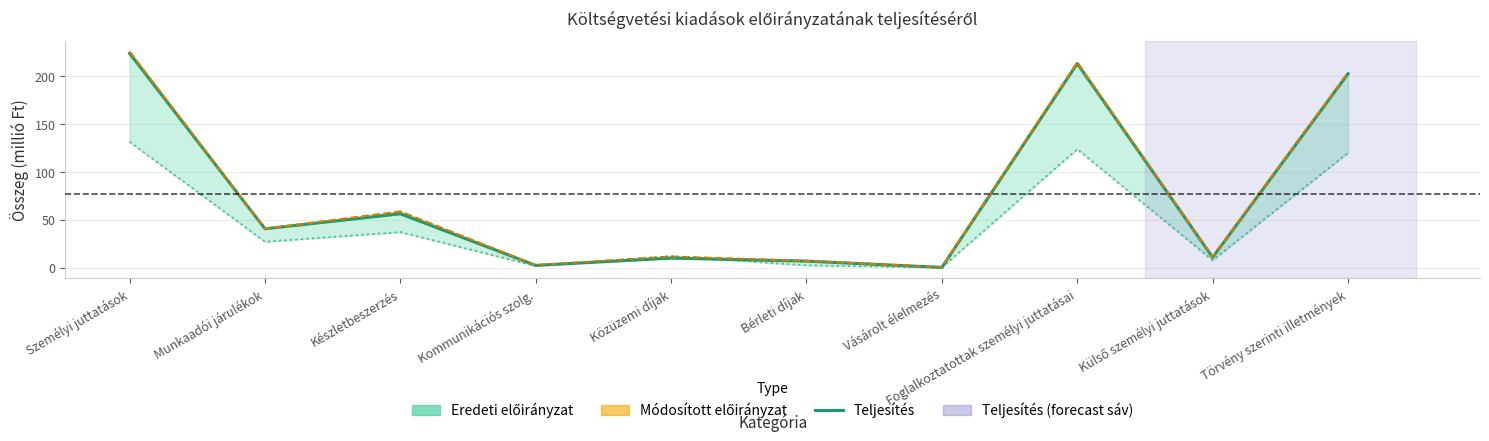

How many interior local peaks (higher than both neighbors) does the data have?

3